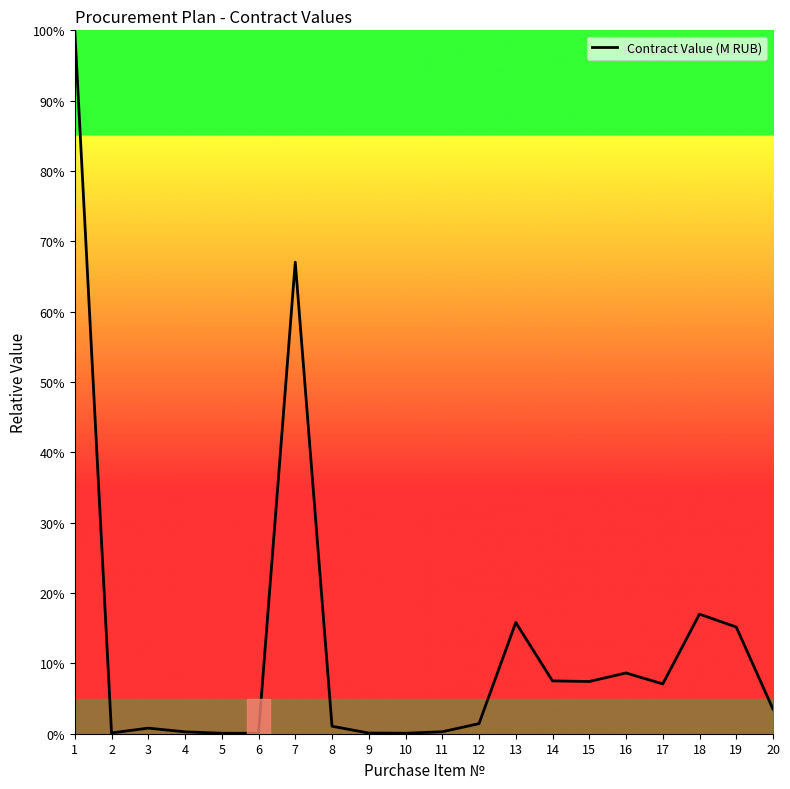

The chart shows a value of 9.7 at 19. True or false?

False